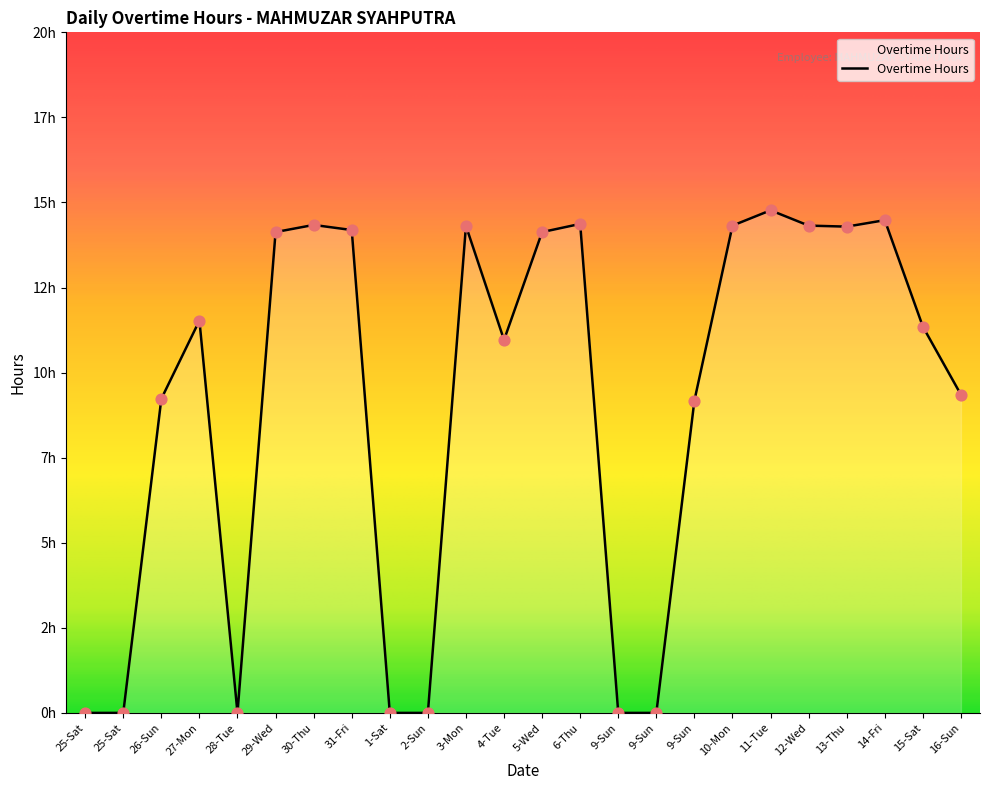

What is the change in value from 26-Sun to 28-Tue?

-9.2